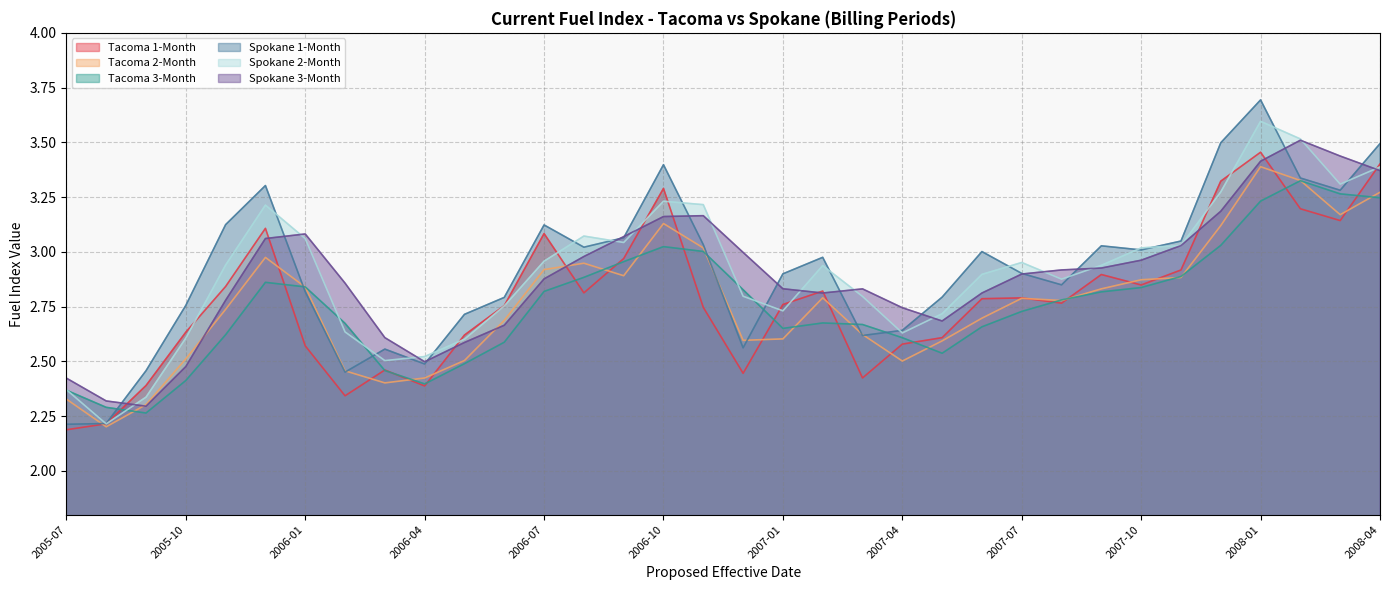

How many lines are shown in the chart?

6